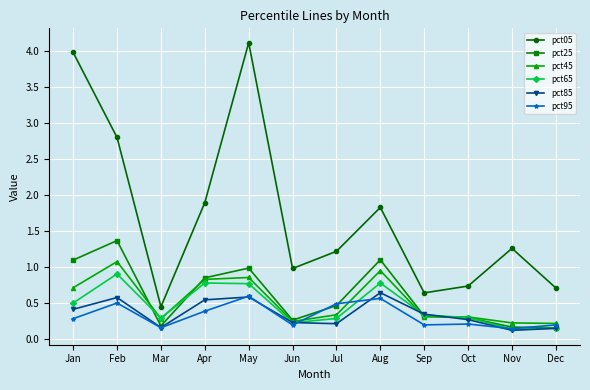

Between Mar and Nov, which series saw the biggest shift?

pct05